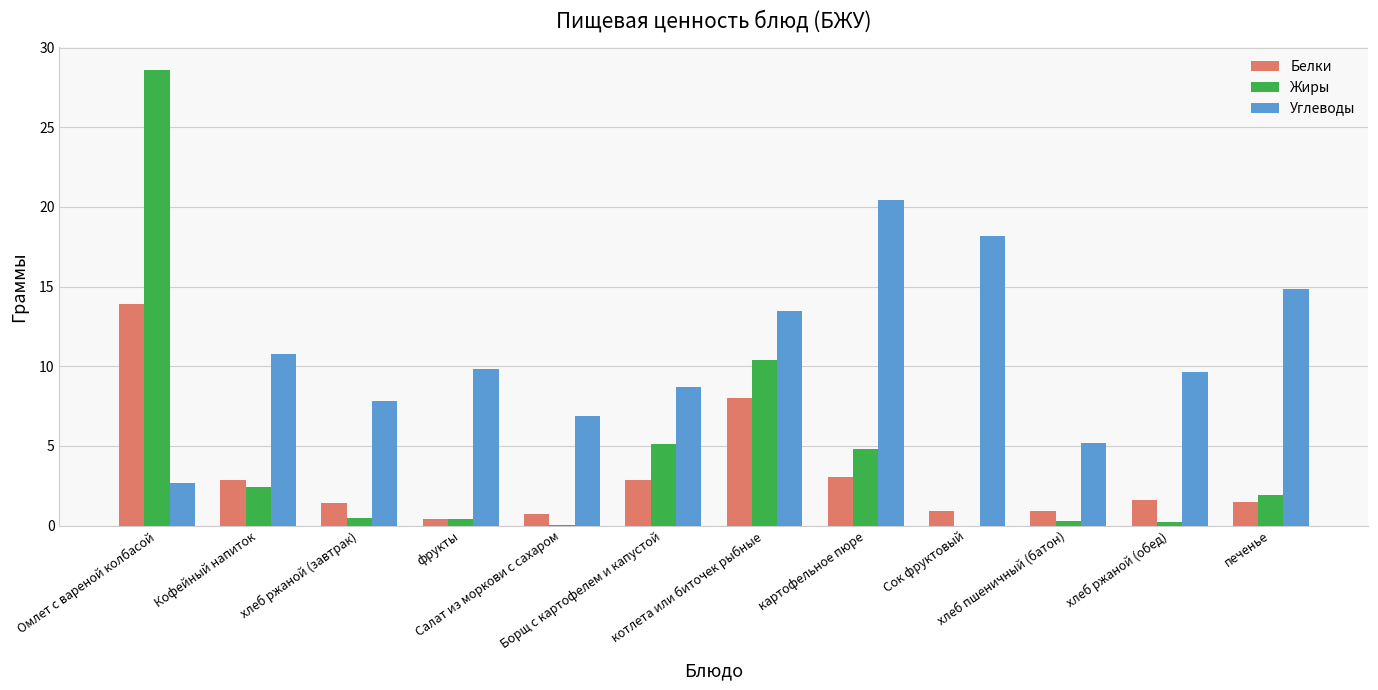

Where is Углеводы nearest to the value 11?

Кофейный напиток